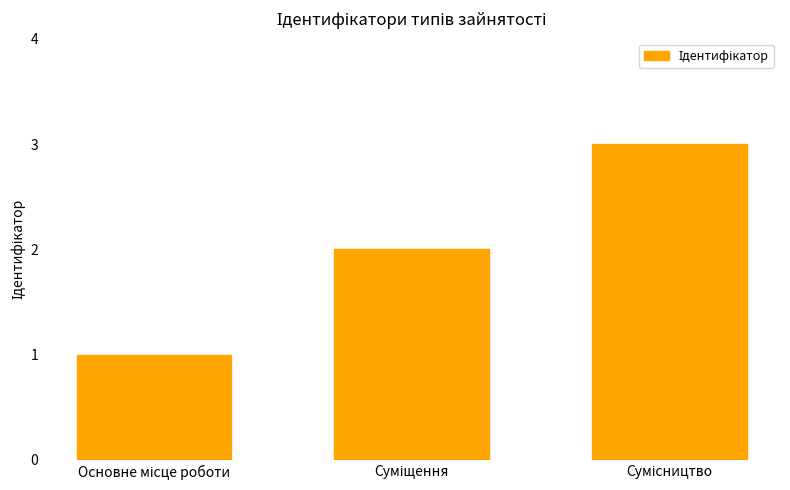

Count the number of categories in the chart.

3